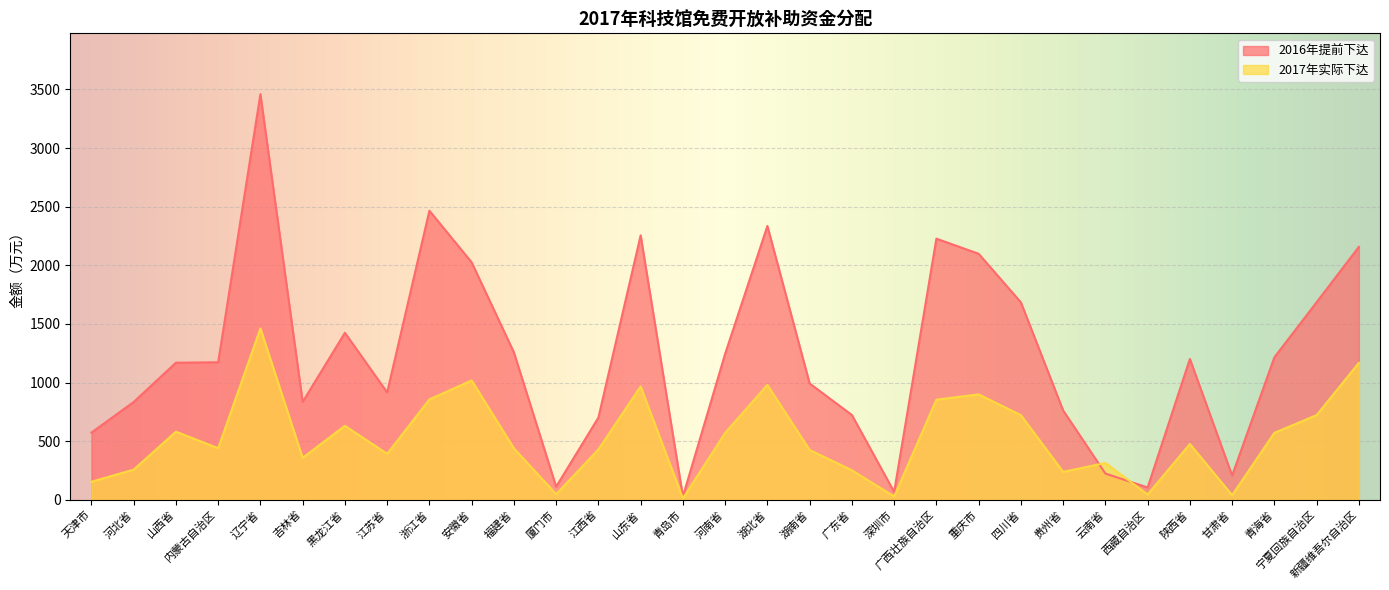

What is the difference between the maximum and minimum values in the 2017年实际下达 series?

1450